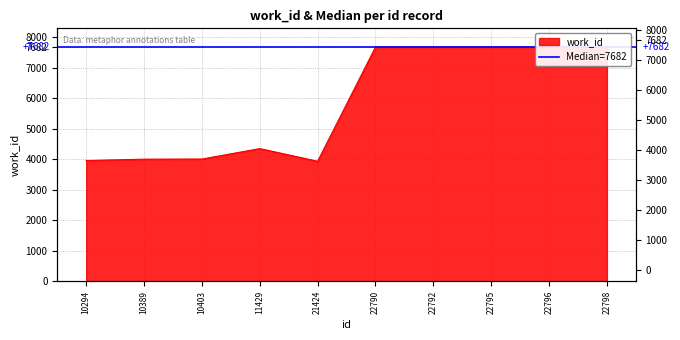

What is the maximum value shown in the chart?

7682